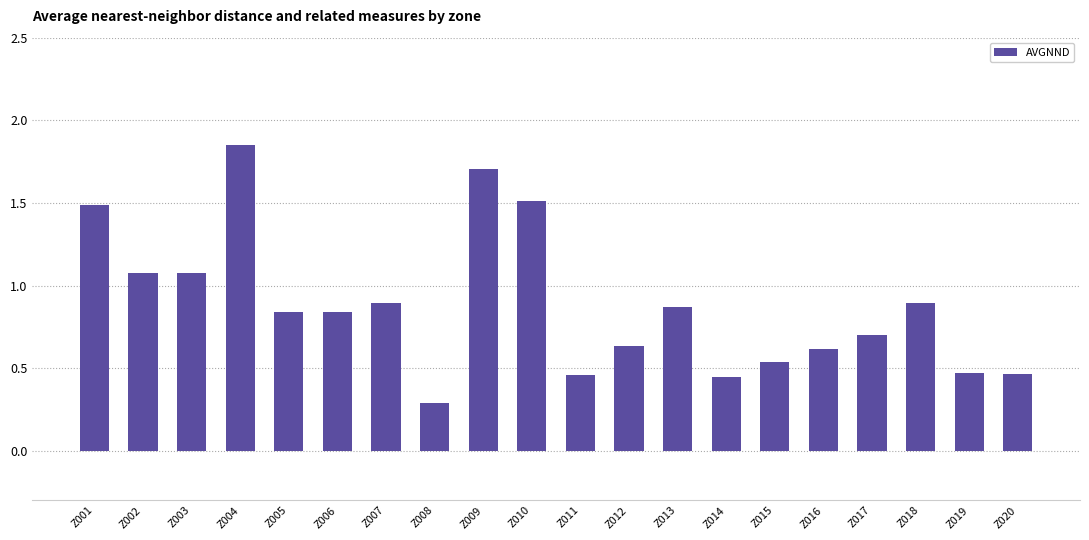

Is it true that the value at Z010 is 1.0?

False